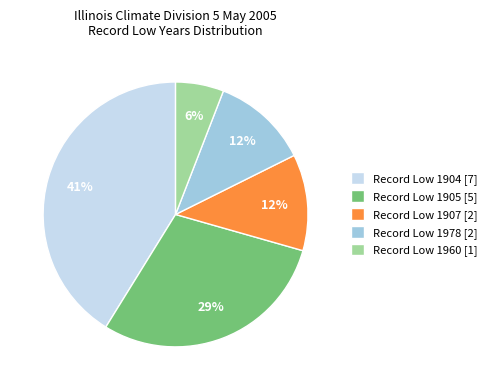

Do Record Low 1905 [5] and Record Low 1960 [1] together represent more than half of the pie?

No